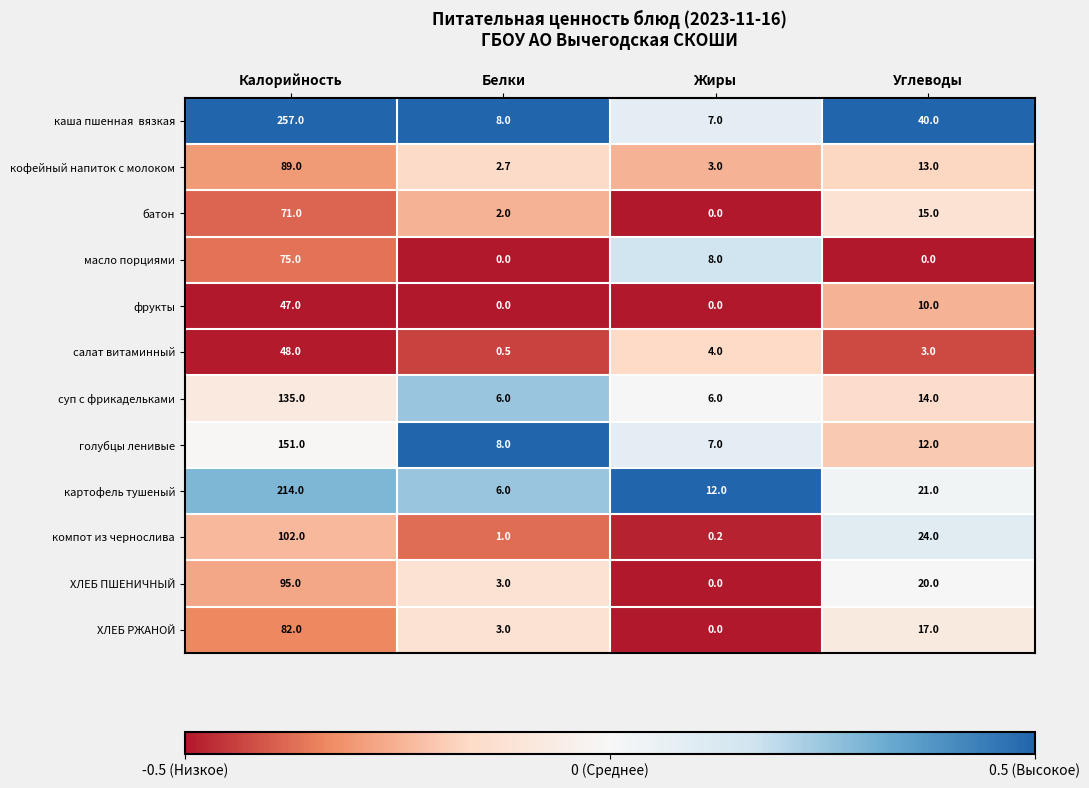

List the labels in order of ХЛЕБ ПШЕНИЧНЫЙ value, smallest first.

Жиры, Белки, Углеводы, Калорийность